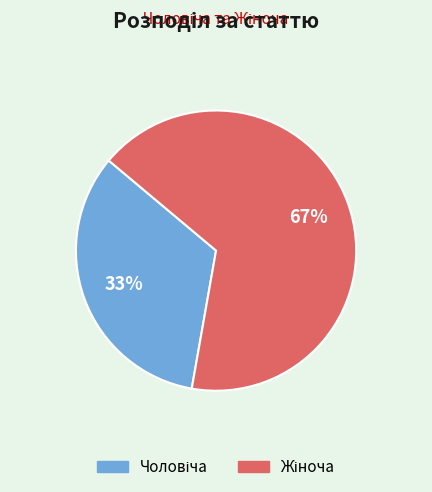

To the nearest percent, what is the average slice percentage?

50%